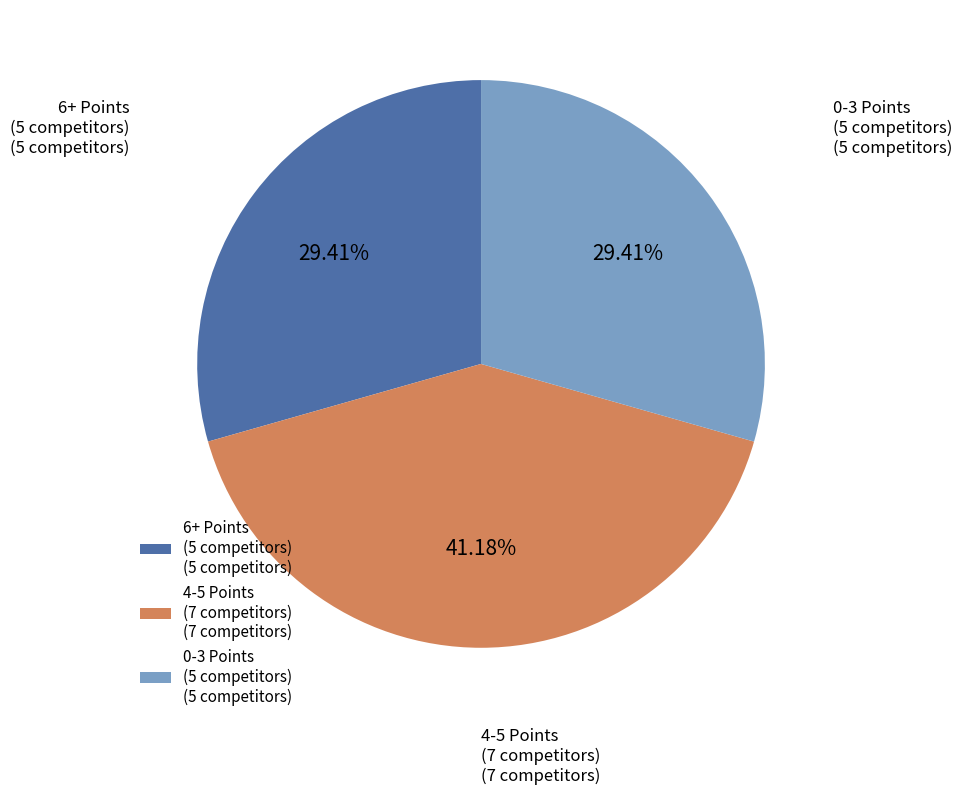

Is the sum of 4-5 Points (7 competitors) (7 competitors) and 6+ Points (5 competitors) (5 competitors) greater than half?

Yes